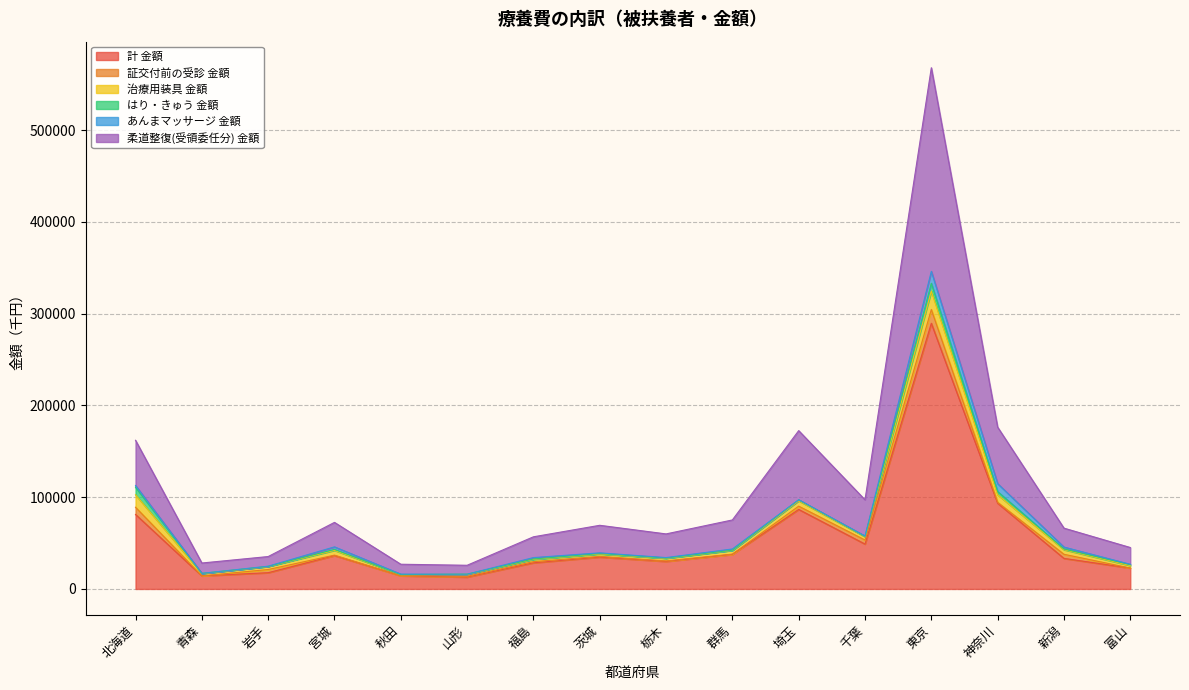

At which label does 治療用装具 金額 reach its minimum?

秋田